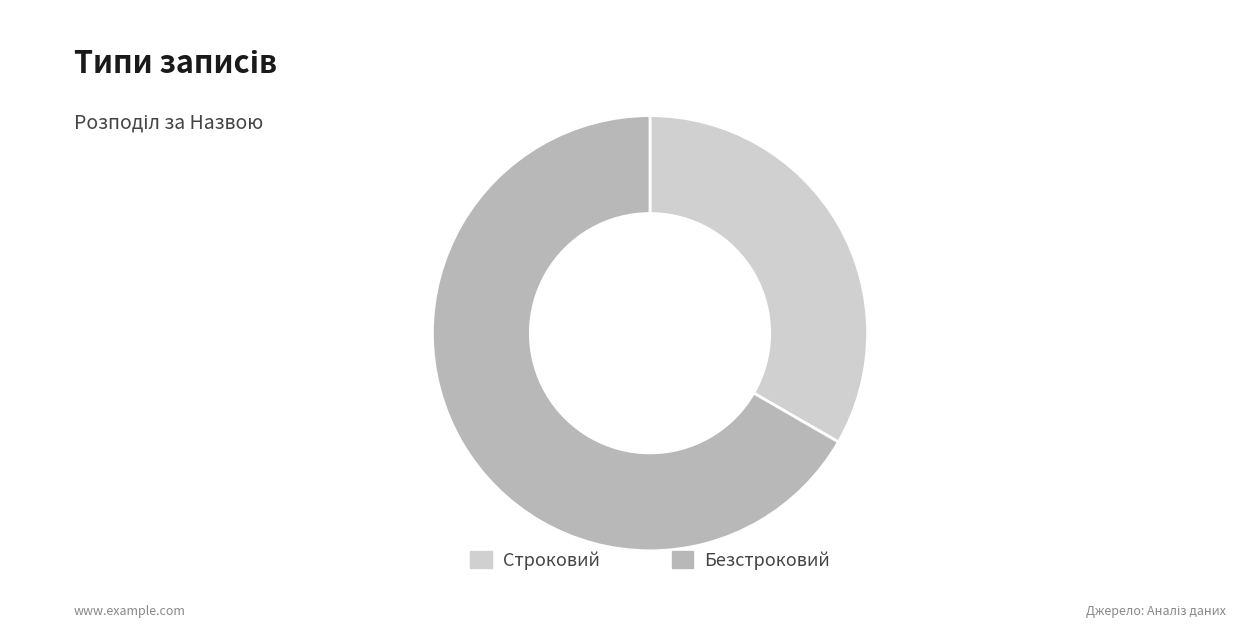

The Безстроковий slice represents 57% of the pie. True or false?

False